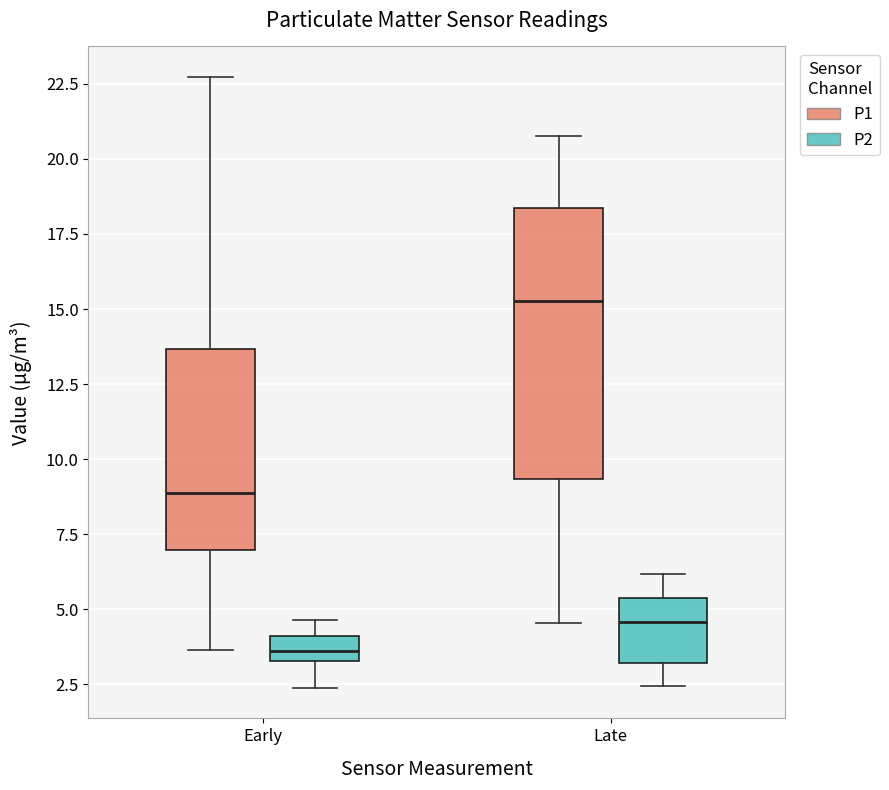

Comparing the boxes themselves (not the whiskers), which one is the tallest?

Late (P1)